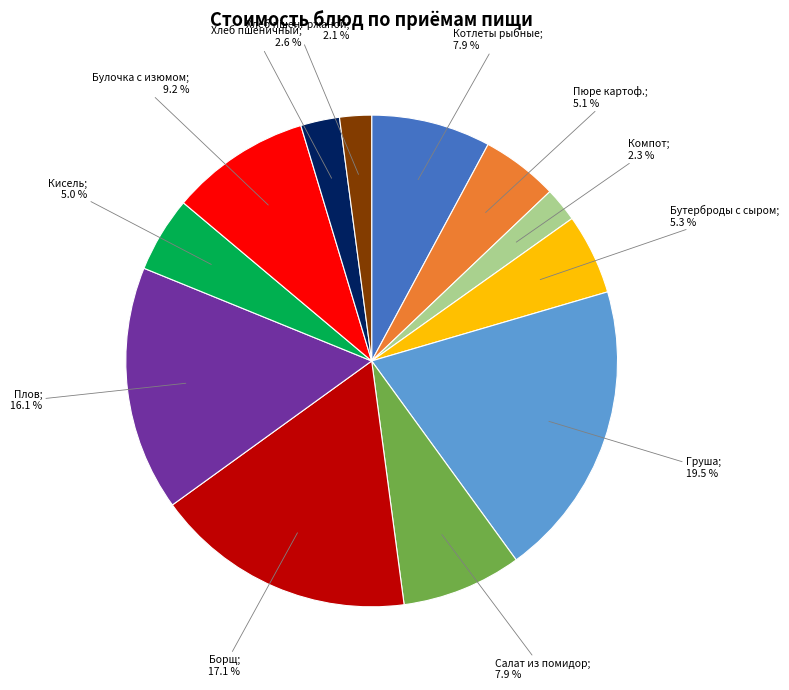

Is there any slice that represents more than half of the pie?

No